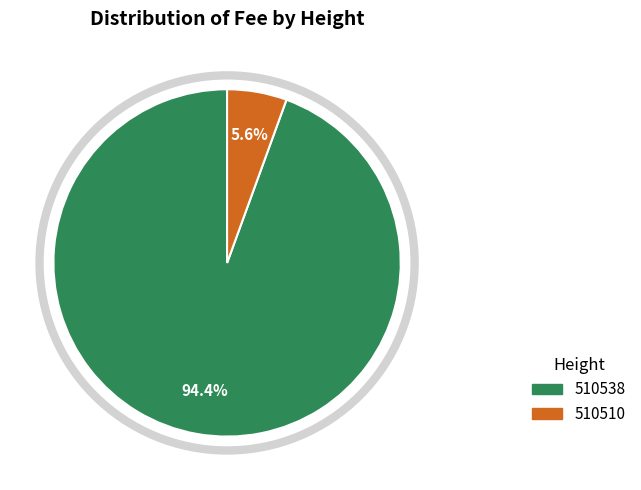

Is it true that 510538 is 83% of the pie?

False